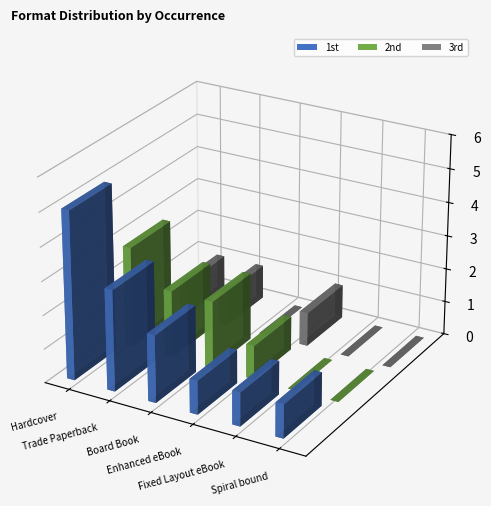

Reading left to right, list all the values displayed in this chart.

1st: Hardcover=5	Trade Paperback=3	Board Book=2	Enhanced eBook=1	Fixed Layout eBook=1	Spiral bound=1
2nd: Hardcover=3	Trade Paperback=2	Board Book=2	Enhanced eBook=1	Fixed Layout eBook=0	Spiral bound=0
3rd: Hardcover=1	Trade Paperback=1	Board Book=0	Enhanced eBook=1	Fixed Layout eBook=0	Spiral bound=0